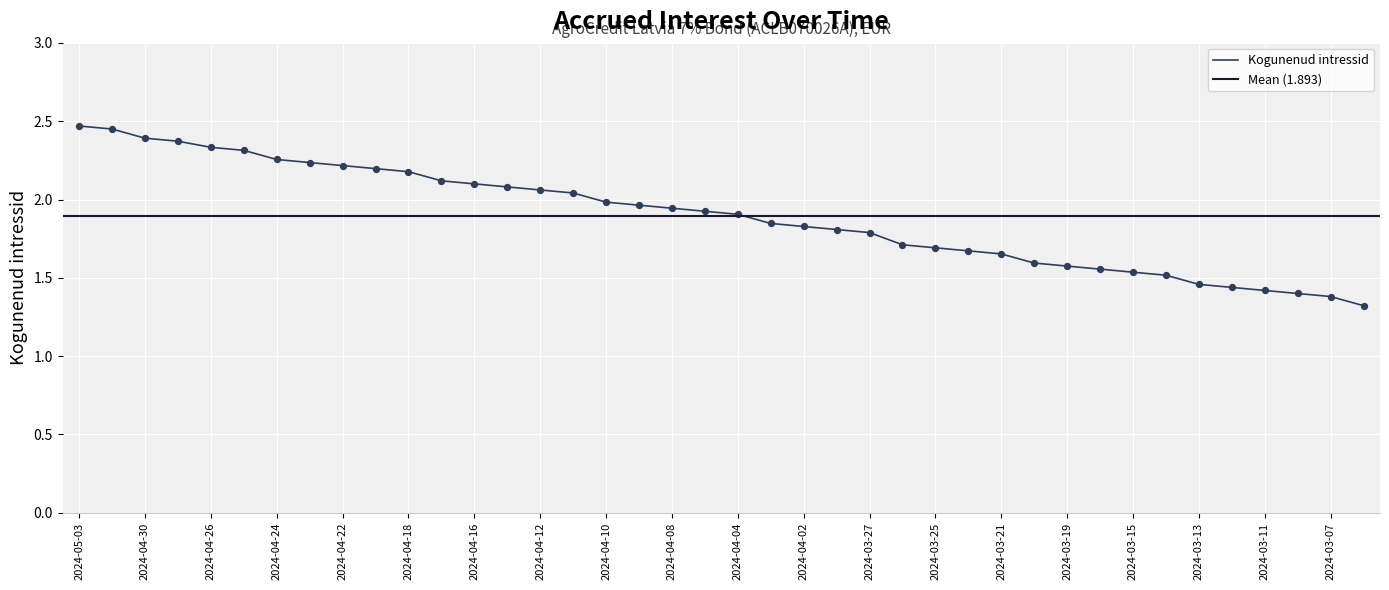

Which has a higher value, 2024-03-15 or 2024-04-04?

2024-04-04